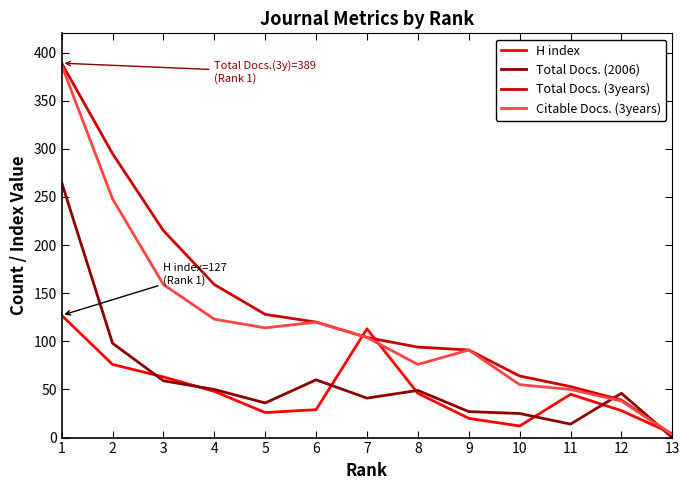

What is the difference between the maximum and second lowest values in the Total Docs. (3years) series?

350